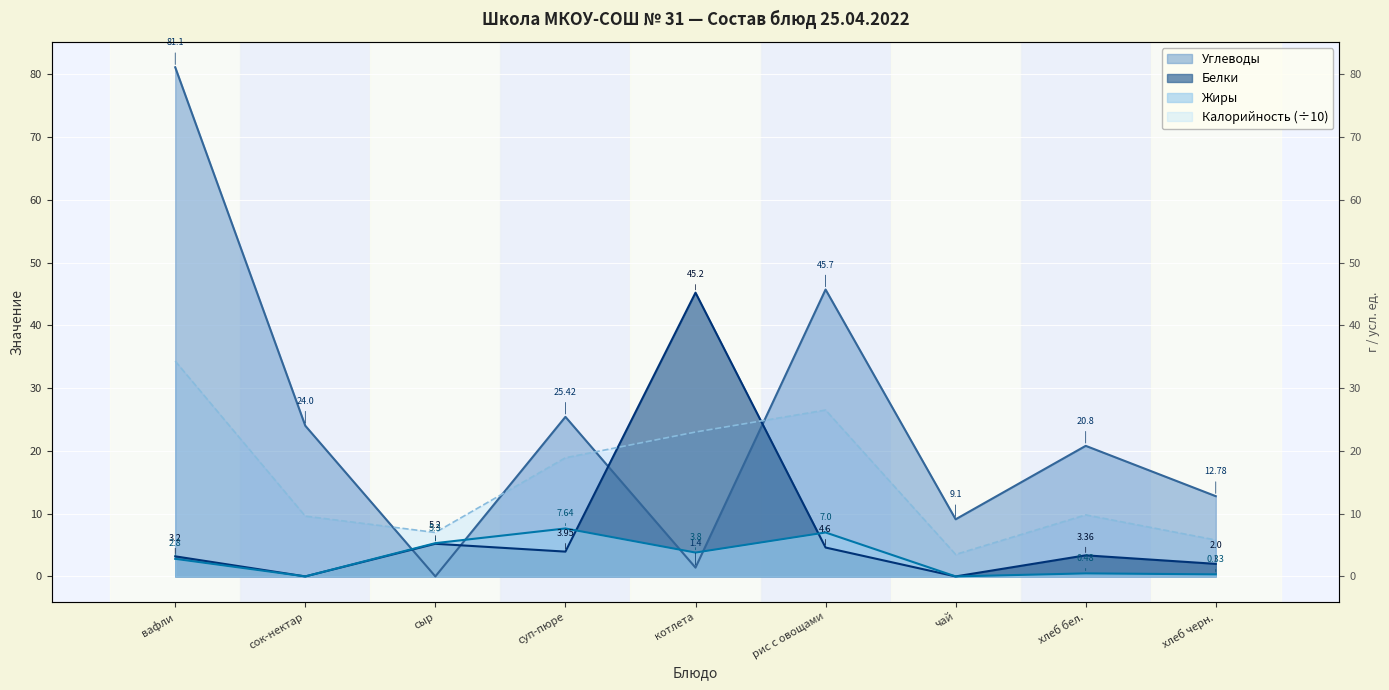

List the labels in order of Жиры value, smallest first.

сок-нектар, чай, хлеб черн., хлеб бел., вафли, котлета, сыр, рис с овощами, суп-пюре